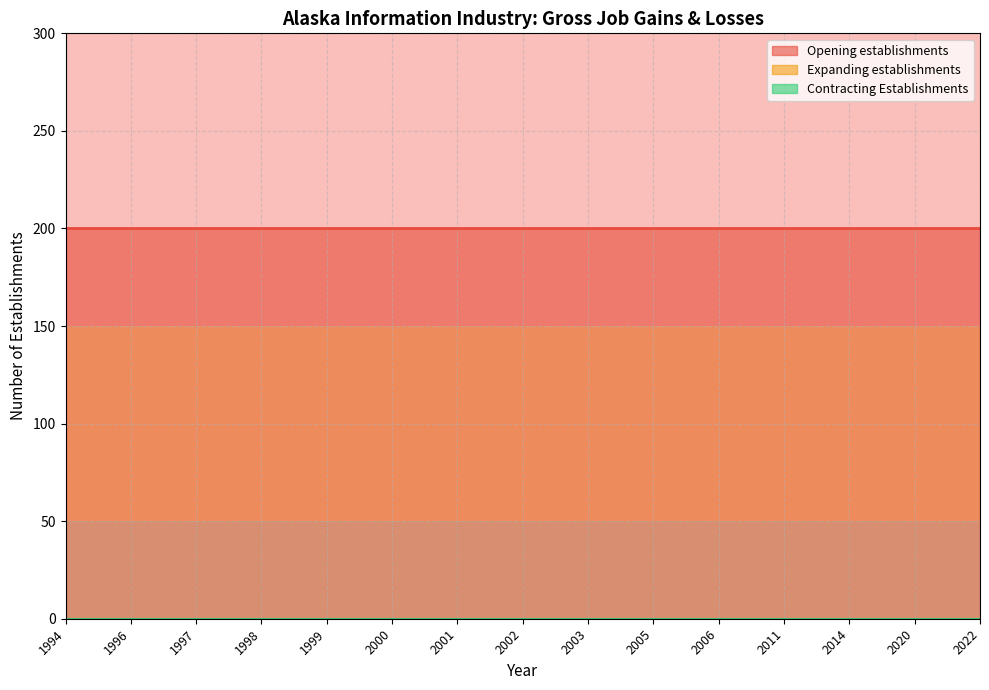

What is the approximate value of Opening establishments at 1994?

200